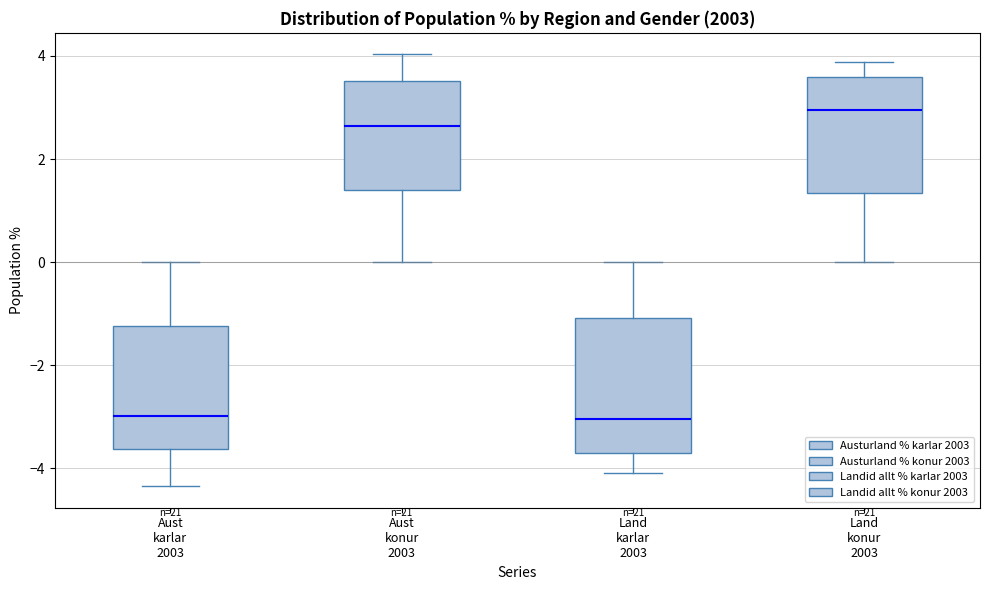

Which box is the tallest, from its lower edge to its upper edge?

Land karlar 2003